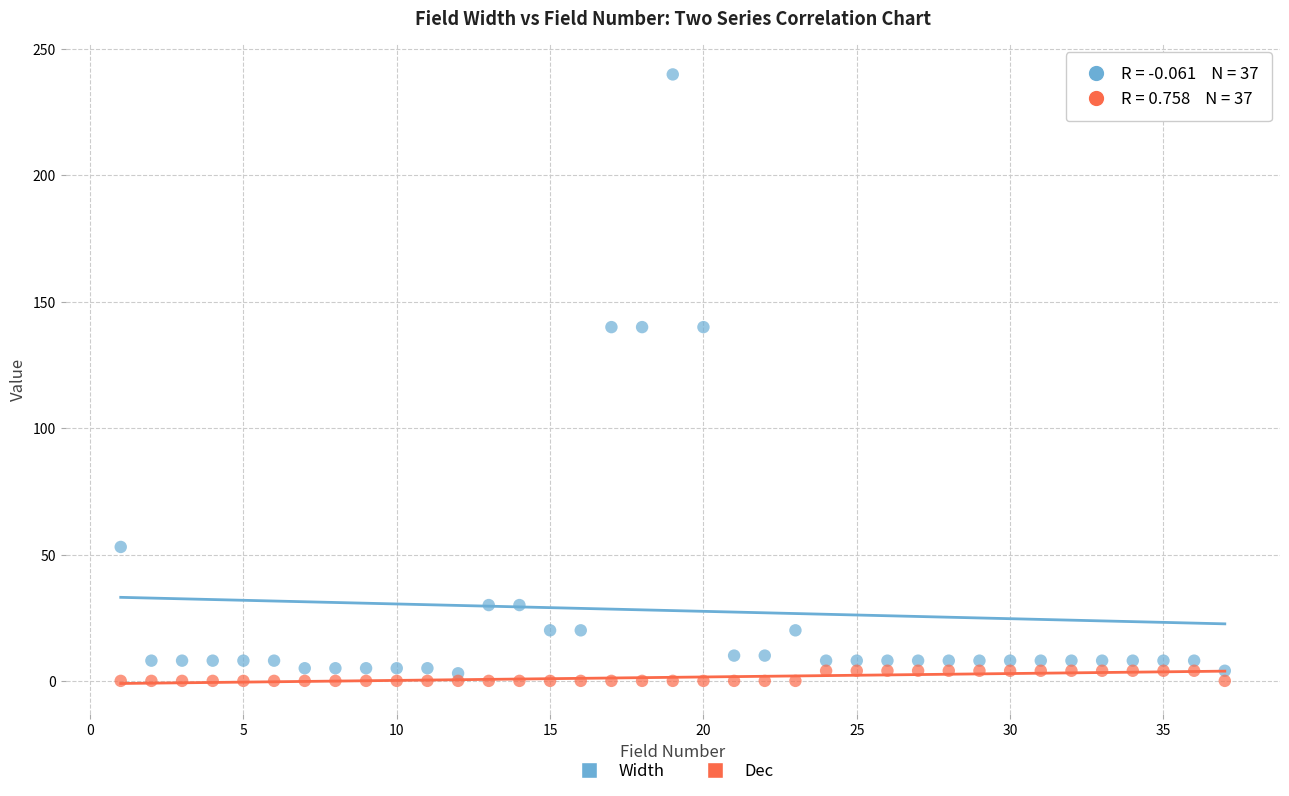

Which series has the largest Y range (max minus min)?

Width